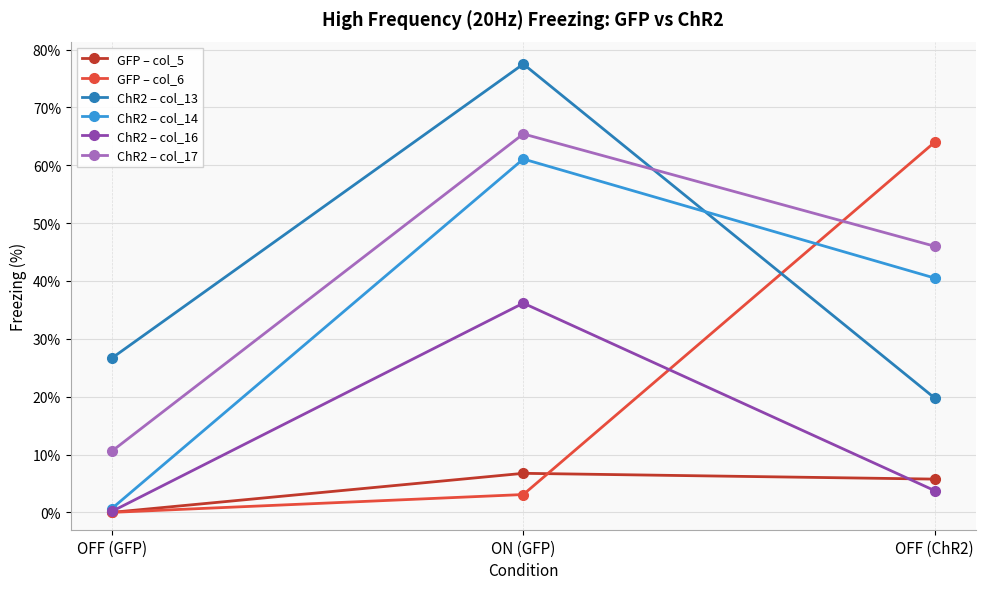

Is the value of ChR2 – col_17 at OFF (ChR2) greater than the value of ChR2 – col_13 at OFF (GFP)?

Yes